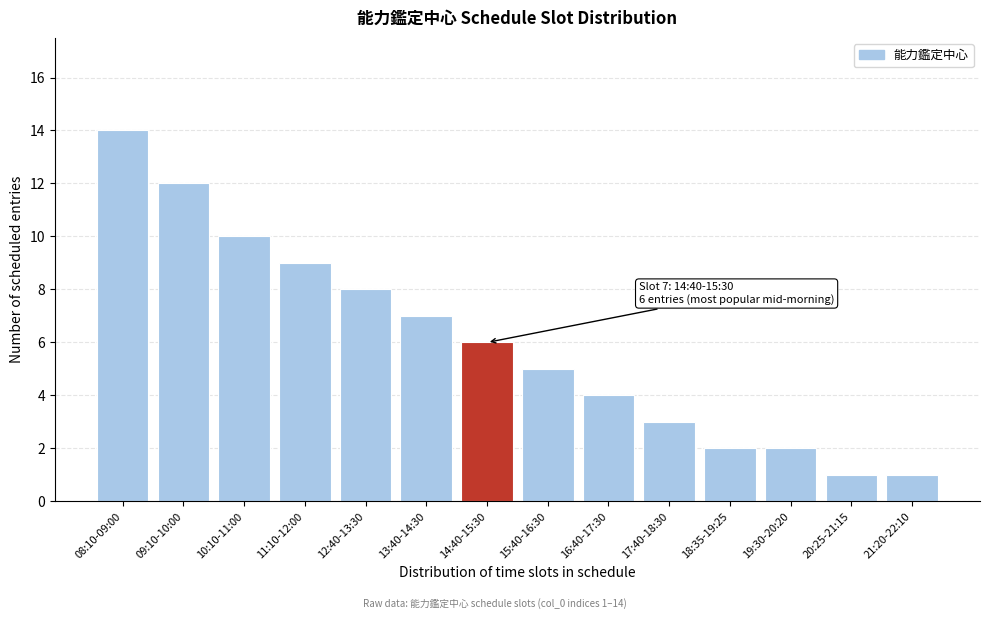

Reading left to right, list all the values displayed in this chart.

08:10-09:00=14	09:10-10:00=12	10:10-11:00=10	11:10-12:00=9	12:40-13:30=8	13:40-14:30=7	14:40-15:30=6	15:40-16:30=5	16:40-17:30=4	17:40-18:30=3	18:35-19:25=2	19:30-20:20=2	20:25-21:15=1	21:20-22:10=1